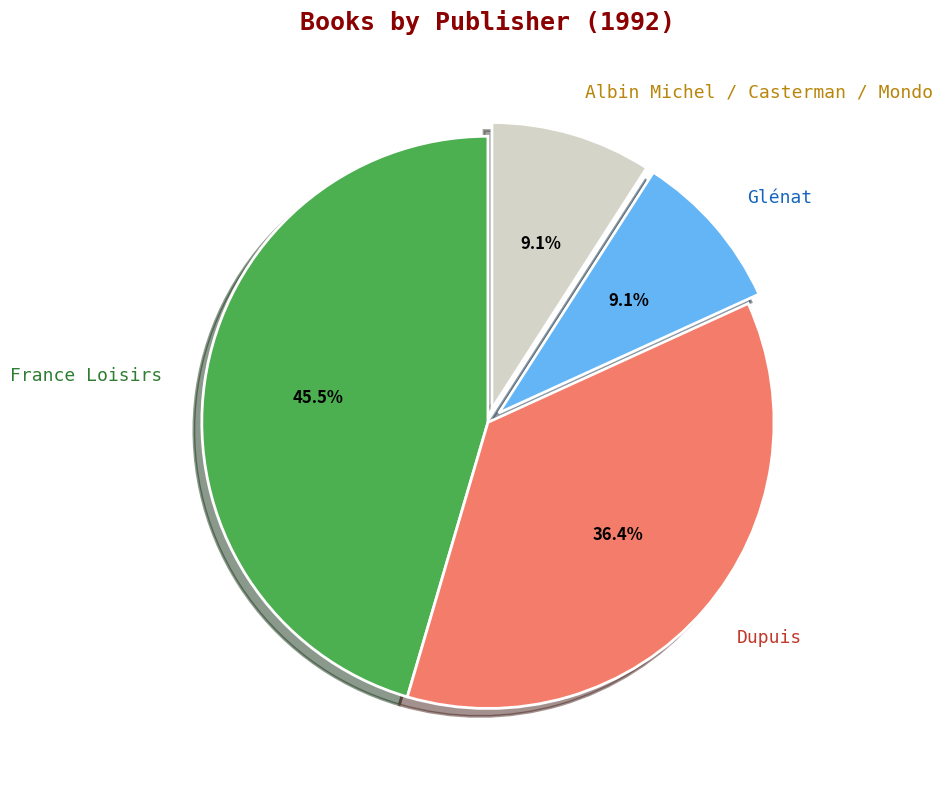

Count the number of slices in the pie.

4